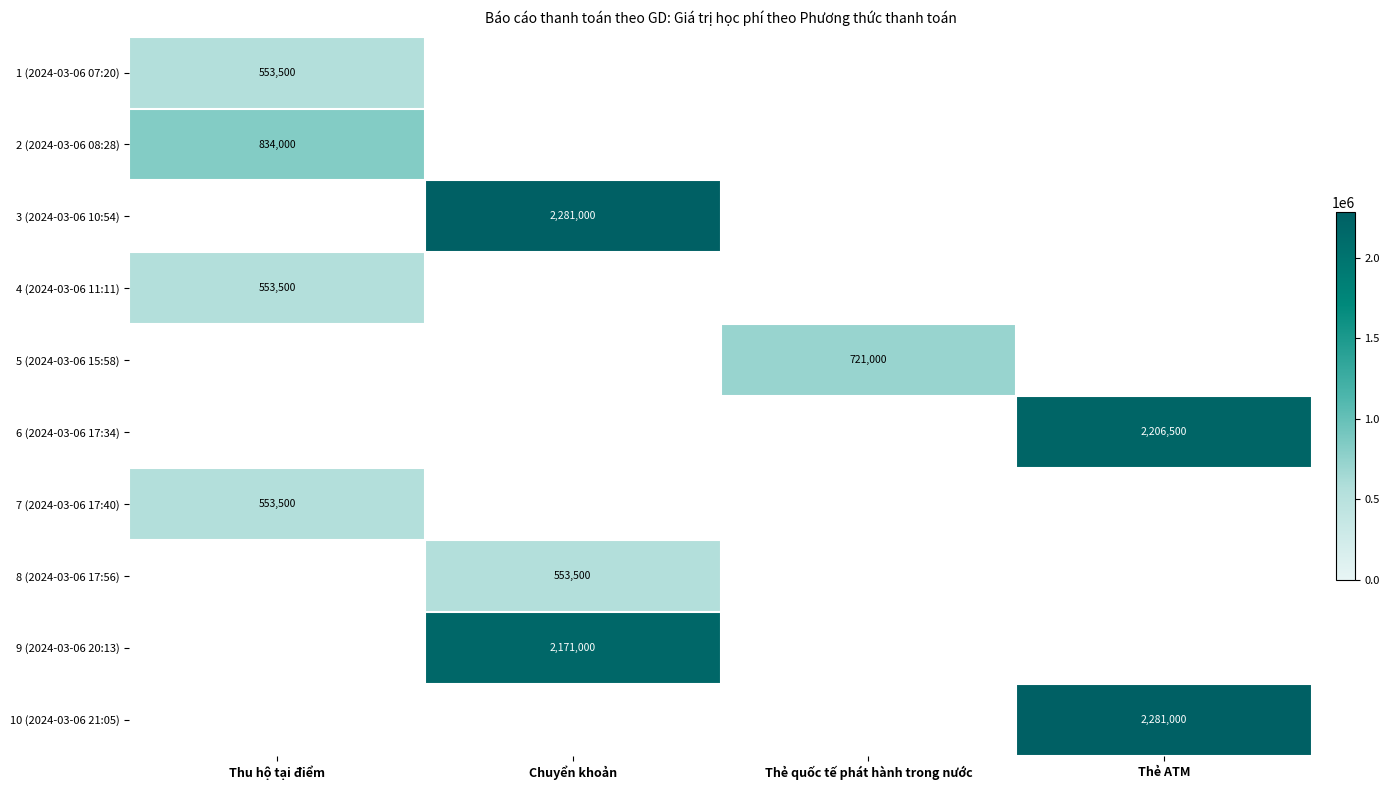

The value of 1 (2024-03-06 07:20) at Thu hộ tại điểm is 153096. True or false?

False